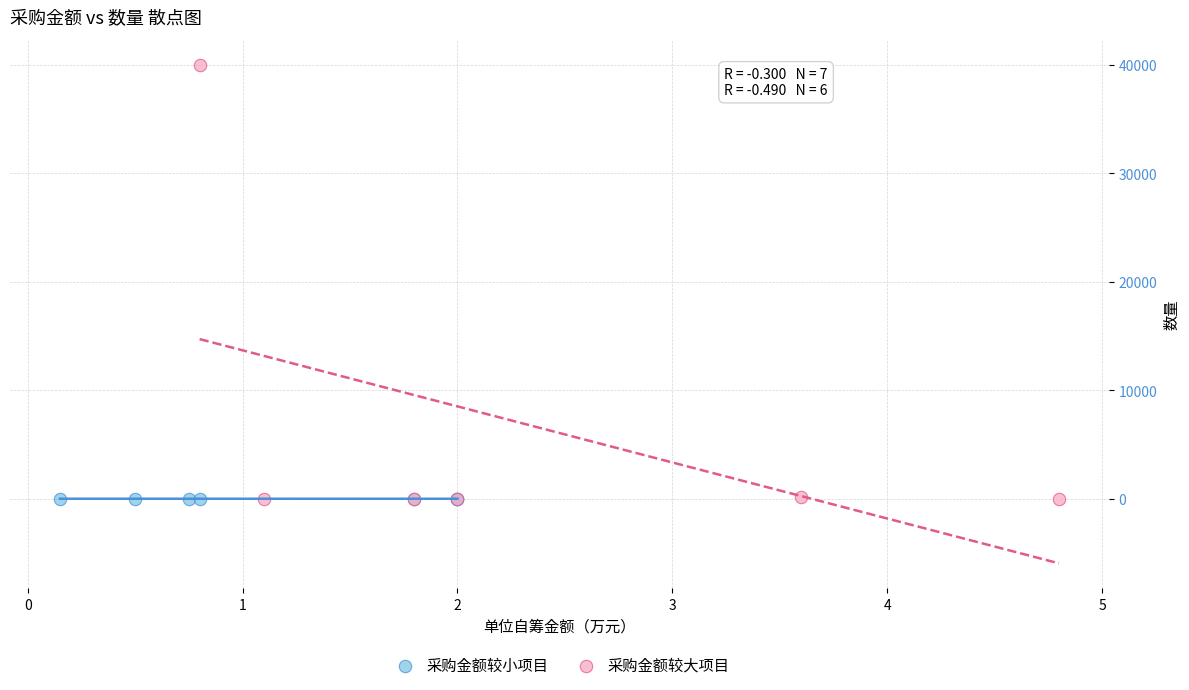

Which series contains the highest Y value?

采购金额较大项目